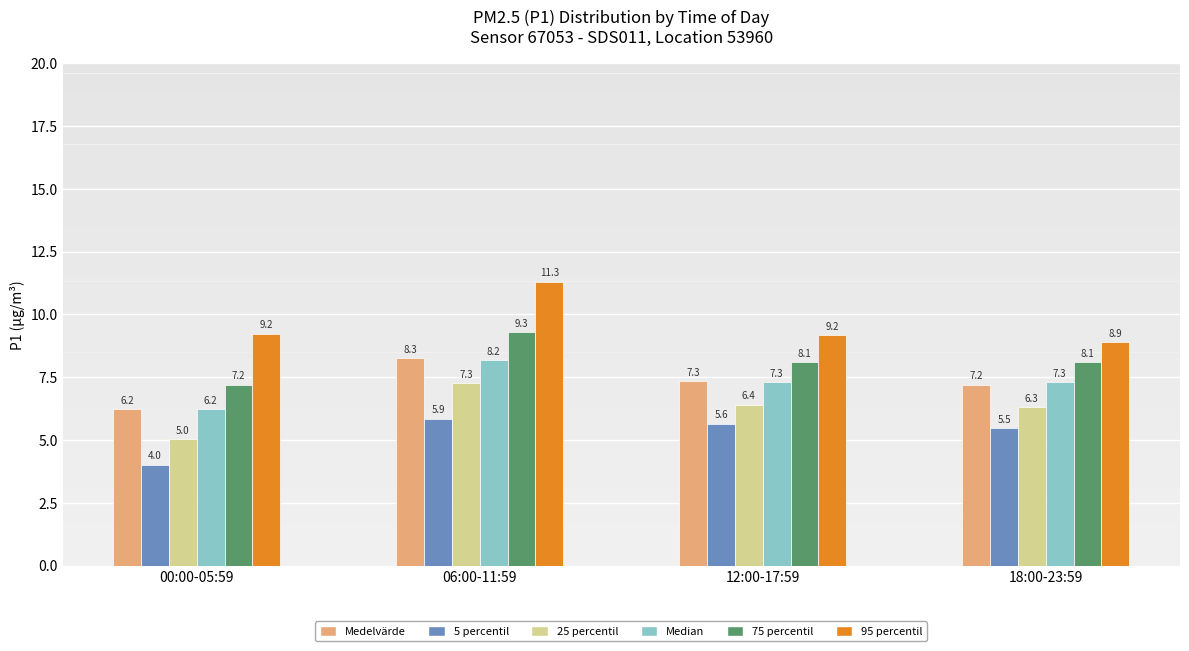

Reading right to left, what are all the values shown in this chart?

Medelvärde: 18:00-23:59=7.2	12:00-17:59=7.3	06:00-11:59=8.3	00:00-05:59=6.2
5 percentil: 18:00-23:59=5.5	12:00-17:59=5.6	06:00-11:59=5.9	00:00-05:59=4.0
25 percentil: 18:00-23:59=6.3	12:00-17:59=6.4	06:00-11:59=7.3	00:00-05:59=5.0
Median: 18:00-23:59=7.3	12:00-17:59=7.3	06:00-11:59=8.2	00:00-05:59=6.2
75 percentil: 18:00-23:59=8.1	12:00-17:59=8.1	06:00-11:59=9.3	00:00-05:59=7.2
95 percentil: 18:00-23:59=8.9	12:00-17:59=9.2	06:00-11:59=11.3	00:00-05:59=9.2